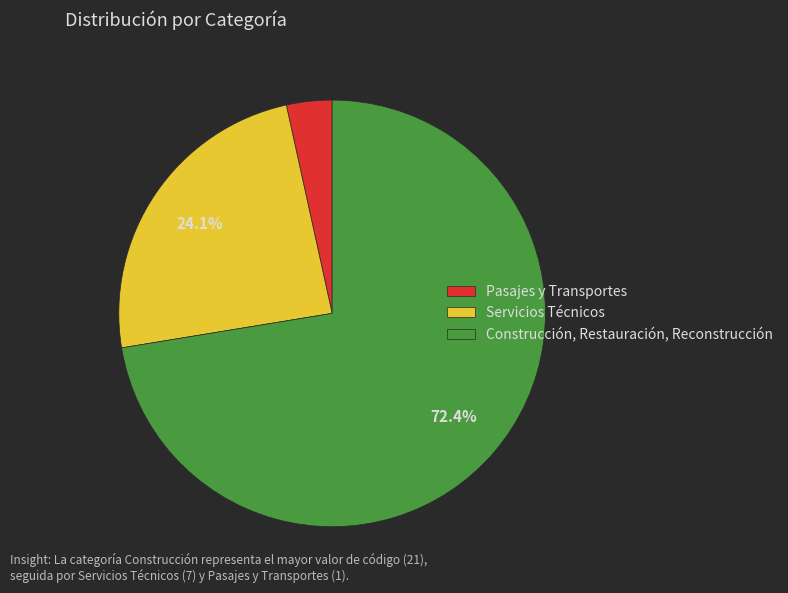

Which has a higher value, Servicios Técnicos or Pasajes y Transportes?

Servicios Técnicos